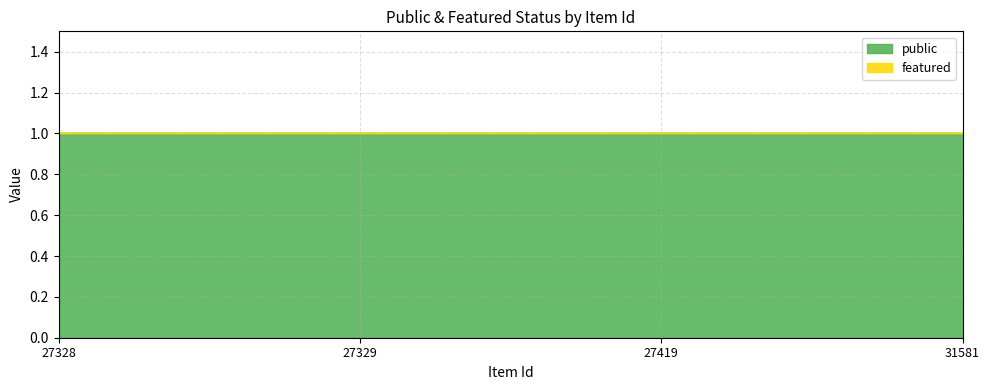

Between 27328 and 27419, which is larger?

27328